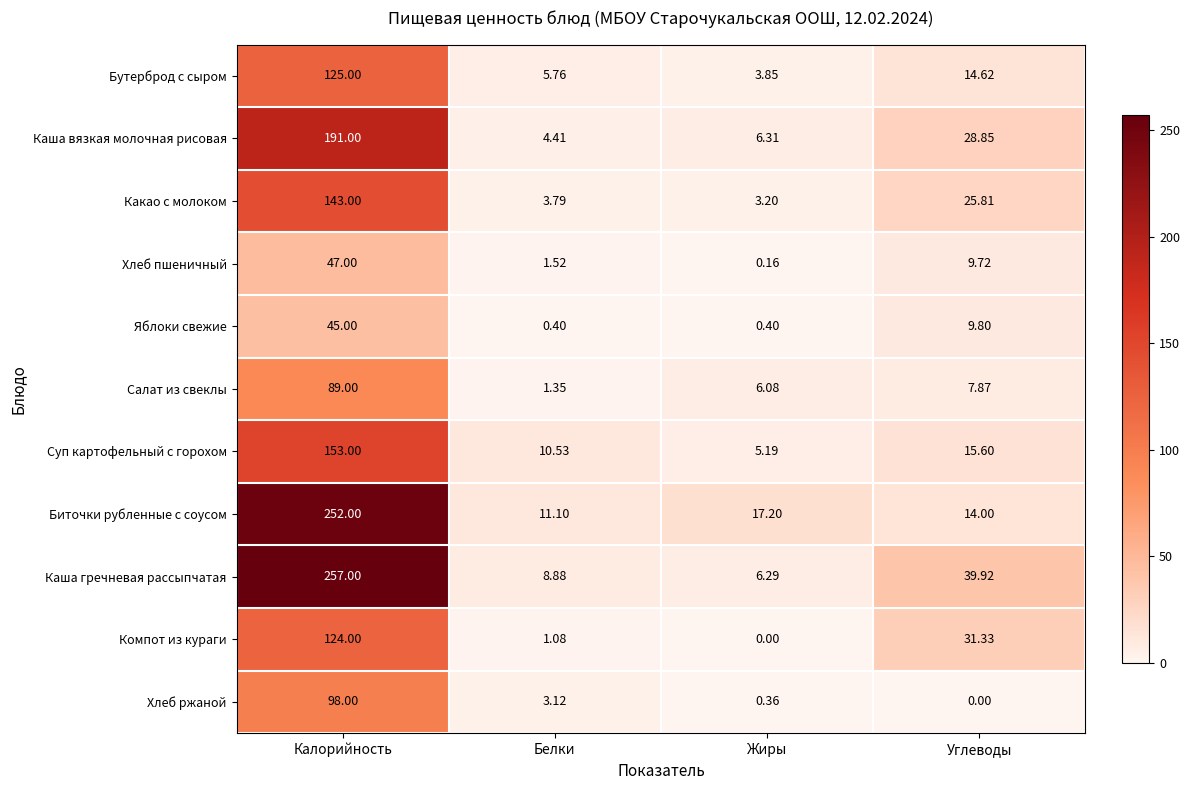

Which series has the widest spread of values?

Каша гречневая рассыпчатая